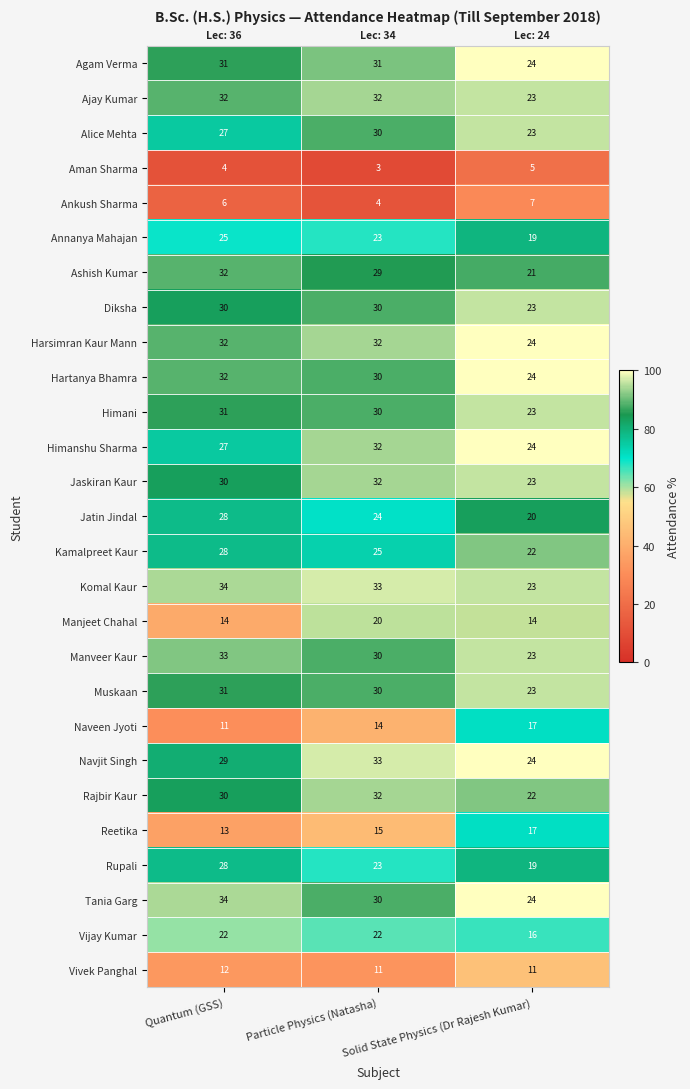

Which series has the largest total across all categories?

Komal Kaur